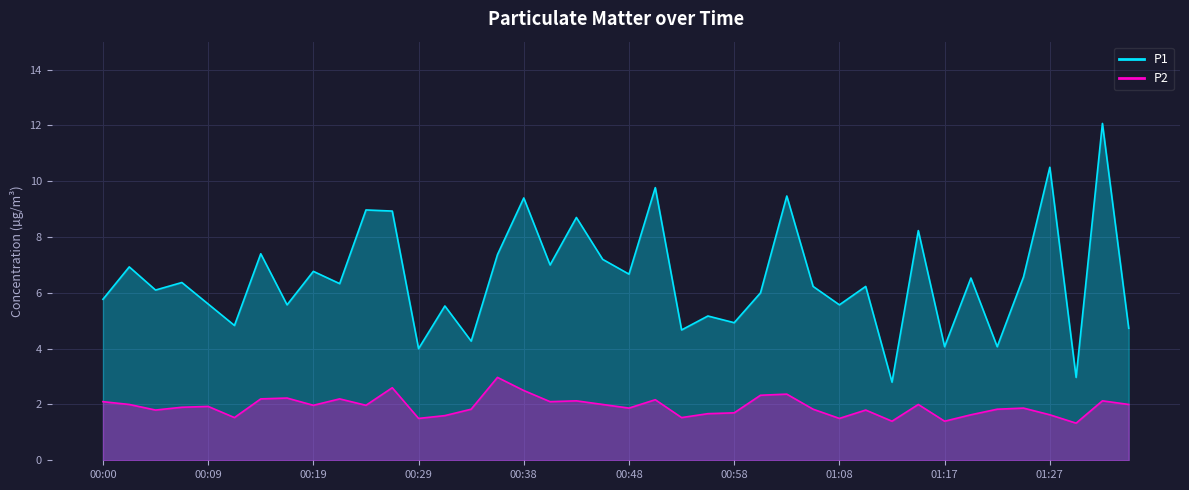

Reading left to right, extract all data points from this chart.

P1: 00:00=5.8	00:02=6.9	00:04=6.1	00:07=6.4	00:09=5.6	00:12=4.8	00:14=7.4	00:17=5.6	00:19=6.8	00:21=6.3	00:24=9.0	00:26=8.9	00:29=4.0	00:31=5.5	00:34=4.3	00:36=7.4	00:38=9.4	00:41=7.0	00:43=8.7	00:46=7.2	00:48=6.7	00:51=9.8	00:53=4.7	00:56=5.2	00:58=4.9	01:00=6.0	01:03=9.5	01:05=6.2	01:08=5.6	01:10=6.2	01:13=2.8	01:15=8.2	01:17=4.1	01:20=6.5	01:22=4.1	01:25=6.6	01:27=10.5	01:30=3.0	01:32=12.1	01:34=4.7
P2: 00:00=2.1	00:02=2.0	00:04=1.8	00:07=1.9	00:09=1.9	00:12=1.5	00:14=2.2	00:17=2.2	00:19=2.0	00:21=2.2	00:24=2.0	00:26=2.6	00:29=1.5	00:31=1.6	00:34=1.8	00:36=3.0	00:38=2.5	00:41=2.1	00:43=2.1	00:46=2.0	00:48=1.9	00:51=2.2	00:53=1.5	00:56=1.7	00:58=1.7	01:00=2.3	01:03=2.4	01:05=1.8	01:08=1.5	01:10=1.8	01:13=1.4	01:15=2.0	01:17=1.4	01:20=1.6	01:22=1.8	01:25=1.9	01:27=1.6	01:30=1.3	01:32=2.1	01:34=2.0